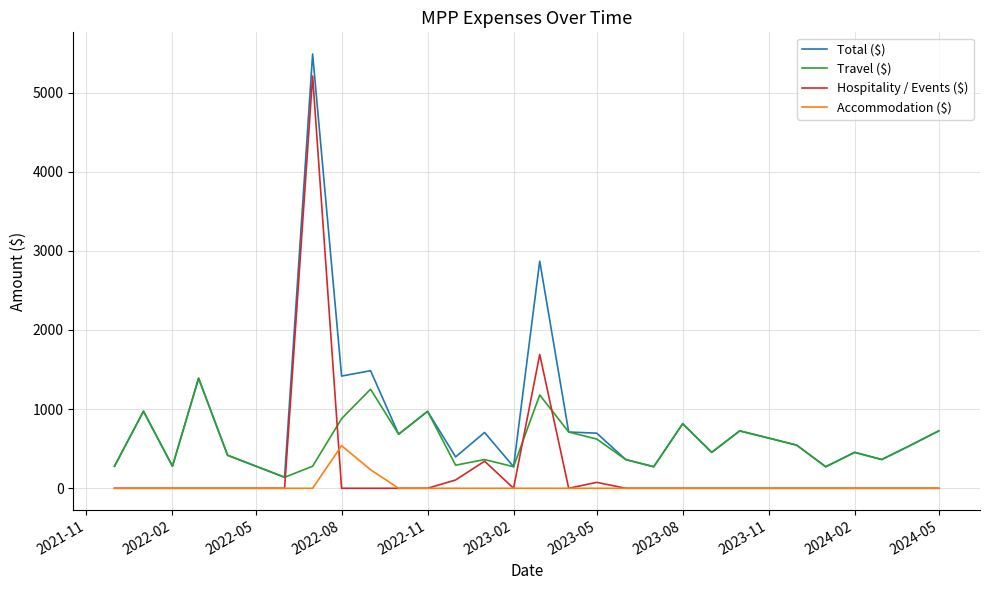

Which series has the largest total across all categories?

Total ($)